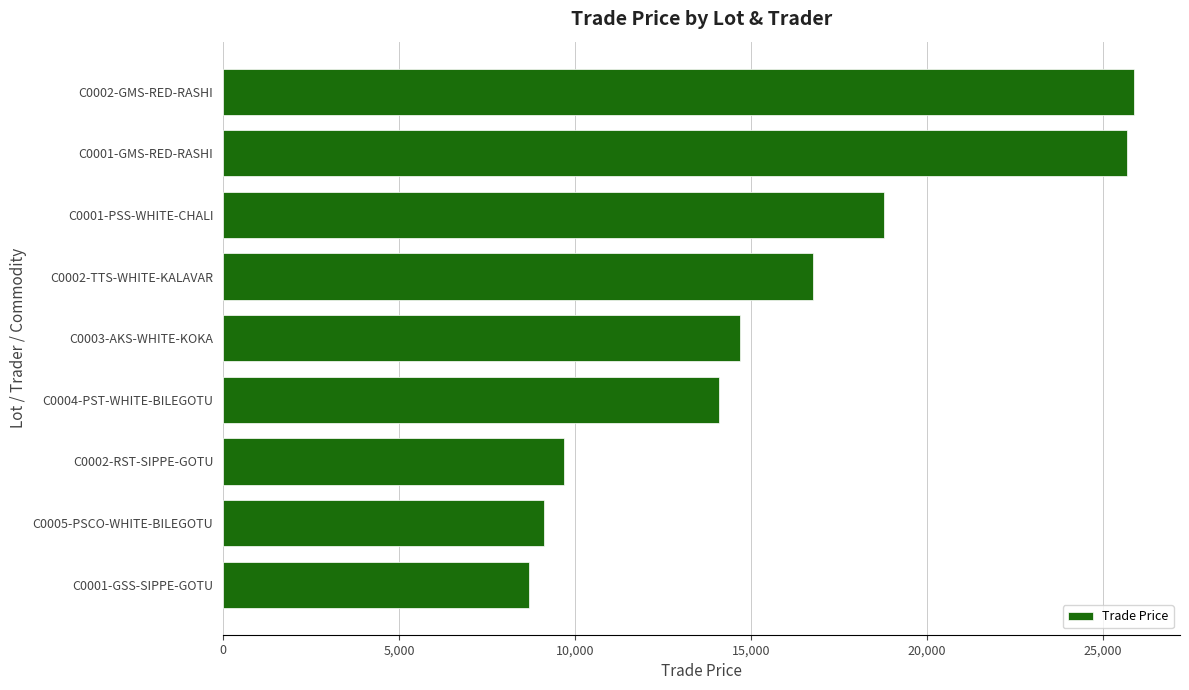

Reading bottom to top, transcribe all the data shown in this chart.

C0001-GSS-SIPPE-GOTU=8699	C0005-PSCO-WHITE-BILEGOTU=9119	C0002-RST-SIPPE-GOTU=9689	C0004-PST-WHITE-BILEGOTU=14099	C0003-AKS-WHITE-KOKA=14689	C0002-TTS-WHITE-KALAVAR=16769	C0001-PSS-WHITE-CHALI=18779	C0001-GMS-RED-RASHI=25699	C0002-GMS-RED-RASHI=25899